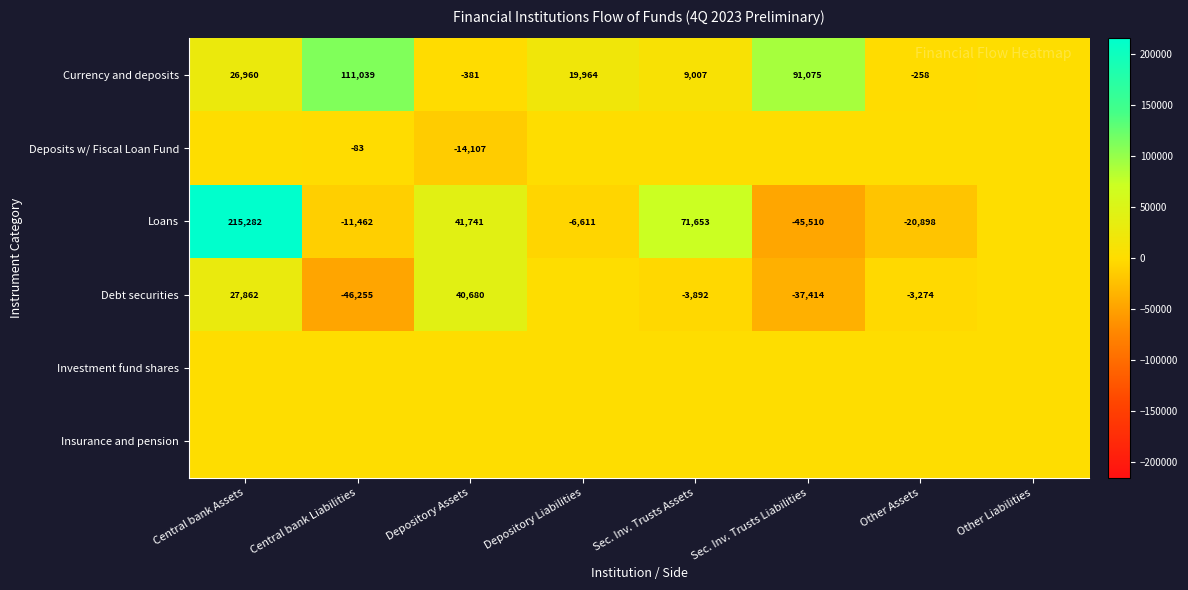

The value of Currency and deposits at Sec. Inv. Trusts Assets is 14572. True or false?

False